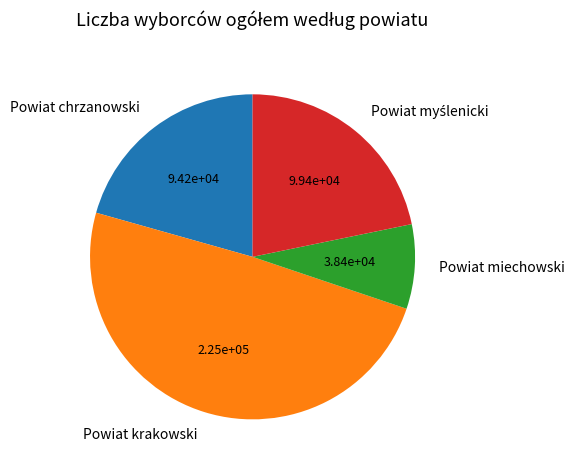

Is Powiat chrzanowski the majority of the pie?

No